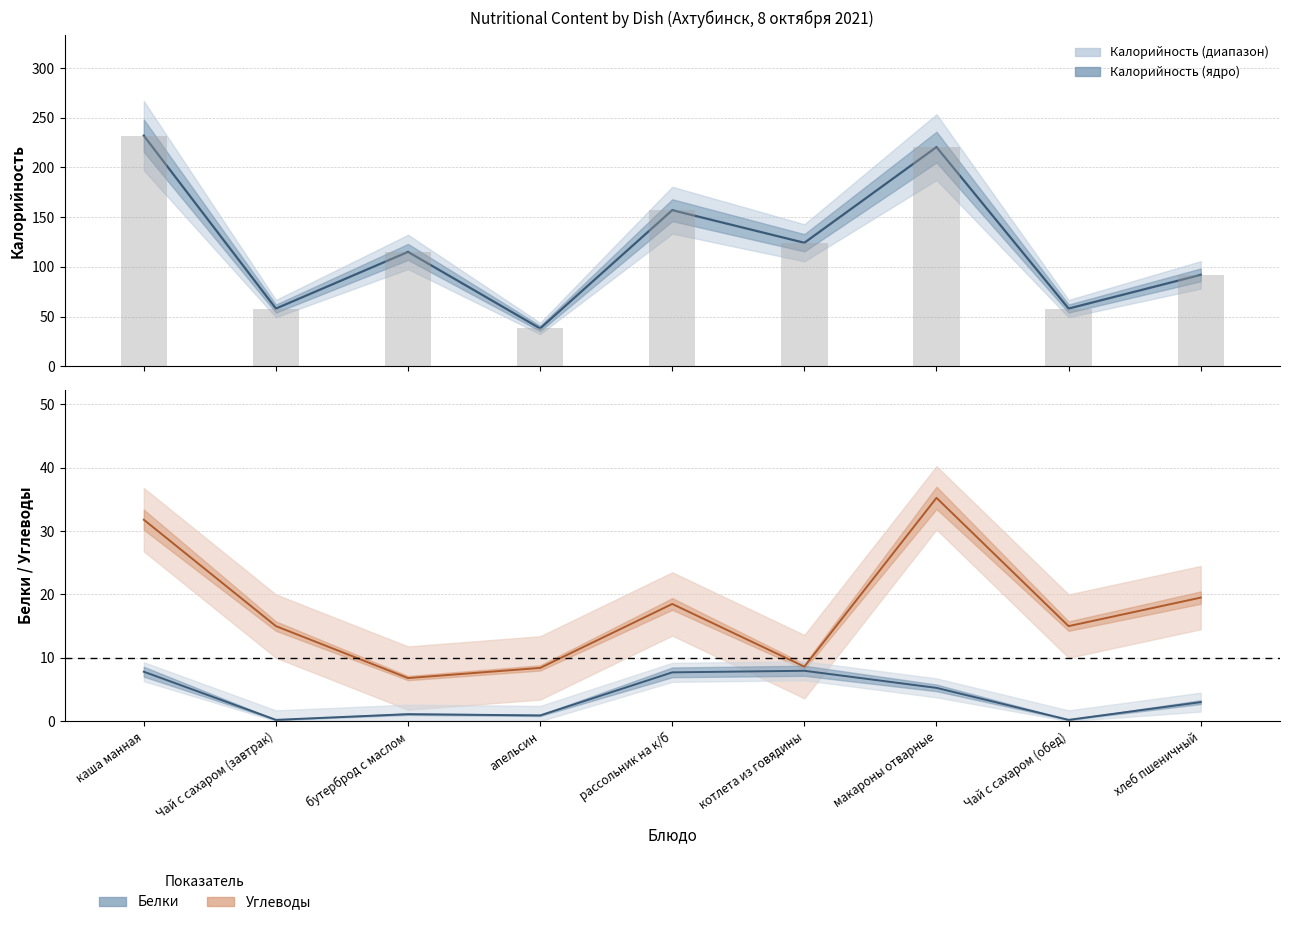

Reading right to left, what are all the values shown in this chart?

калорийность (линия): хлеб пшеничный=91.9	Чай с сахаром (обед)=58.0	макароны отварные=220.5	котлета из говядины=124.2	рассольник на к/б=157.0	апельсин=38.0	бутерброд с маслом=115.0	Чай с сахаром (завтрак)=58.0	каша манная=232.0
углеводы (линия): хлеб пшеничный=19.5	Чай с сахаром (обед)=15.0	макароны отварные=35.2	котлета из говядины=8.6	рассольник на к/б=18.5	апельсин=8.4	бутерброд с маслом=6.8	Чай с сахаром (завтрак)=15.0	каша манная=31.8
белки (линия): хлеб пшеничный=3.0	Чай с сахаром (обед)=0.2	макароны отварные=5.2	котлета из говядины=8.0	рассольник на к/б=7.7	апельсин=0.9	бутерброд с маслом=1.1	Чай с сахаром (завтрак)=0.2	каша манная=7.8